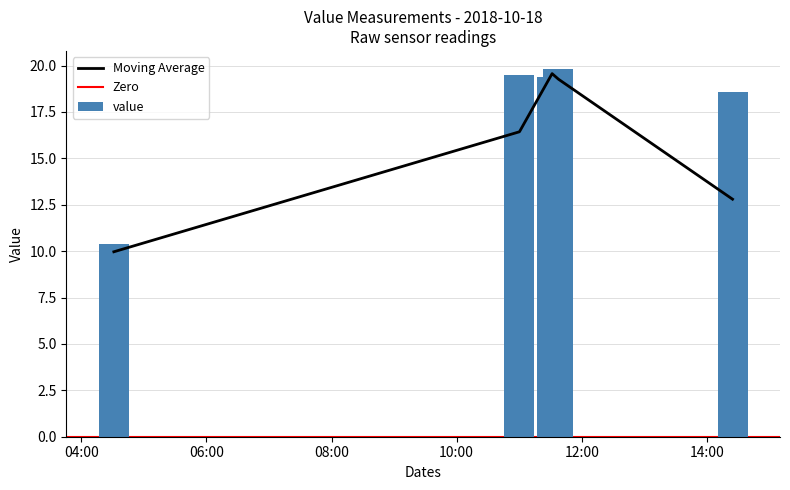

Rank the categories by value from highest to lowest.

2018-10-18T11:37:38.619Z, 2018-10-18T11:00:14.251Z, 2018-10-18T11:31:32.994Z, 2018-10-18T14:24:36.668Z, 2018-10-18T04:31:14.569Z